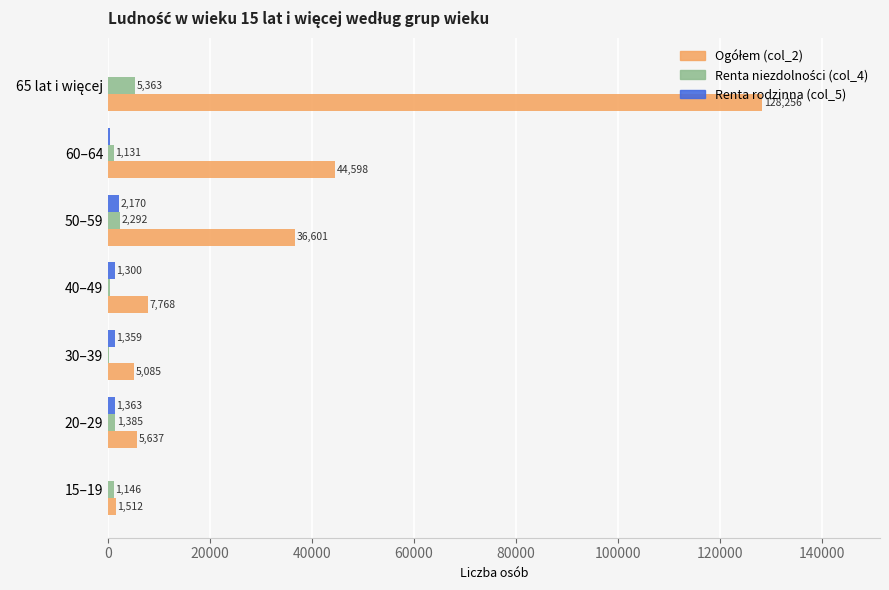

The value of Renta rodzinna (col_5) at 20–29 is 1363. True or false?

True